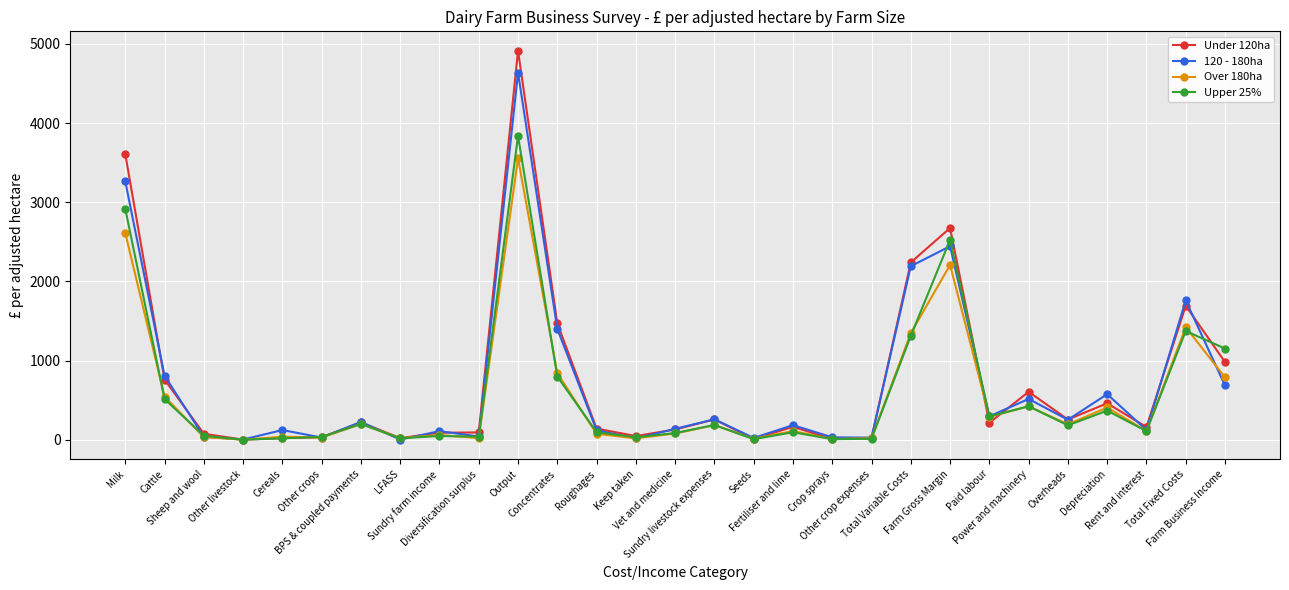

At which label does 120 - 180ha first exceed 184?

Milk